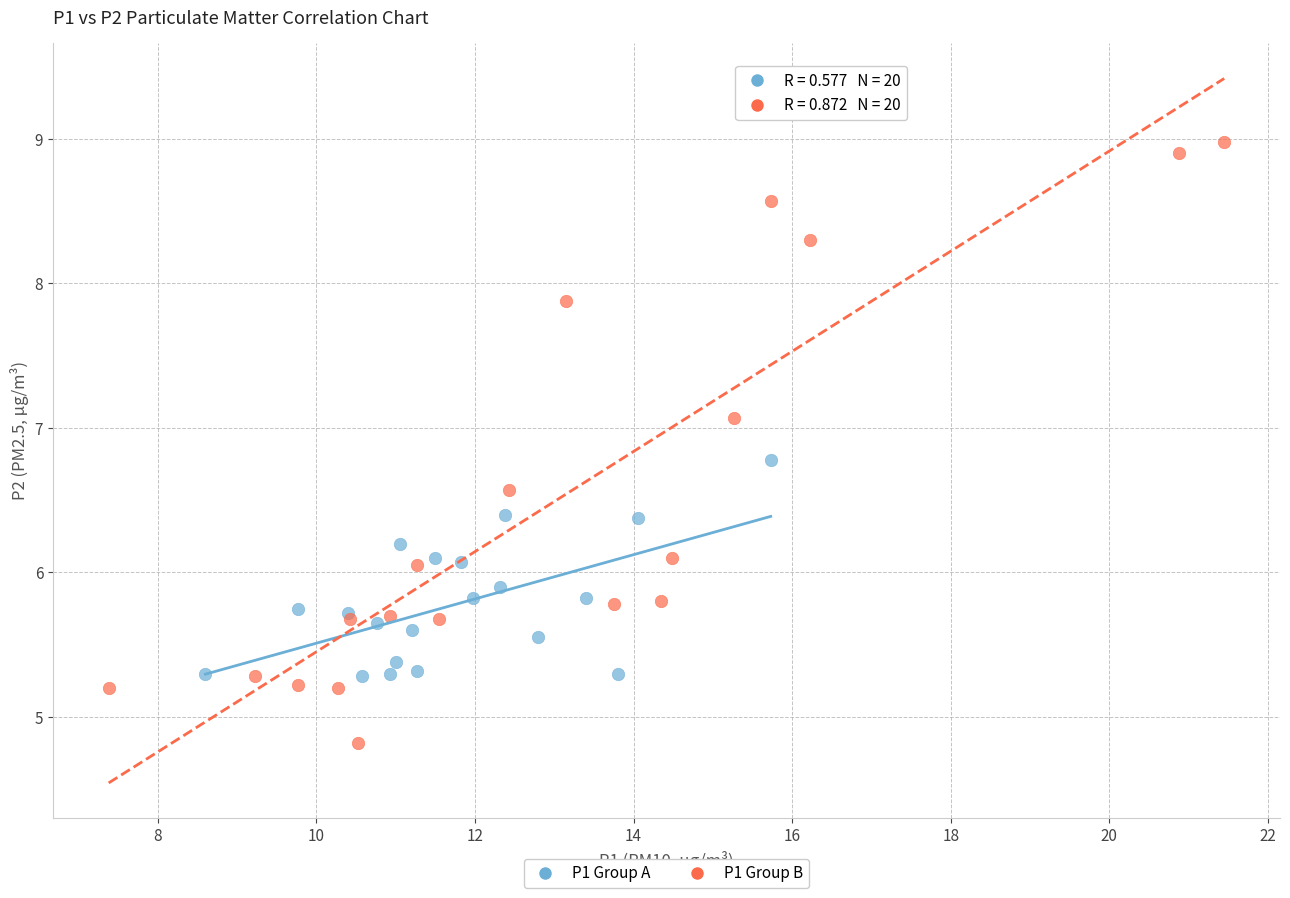

Which series has the largest Y range (max minus min)?

P1 Group B